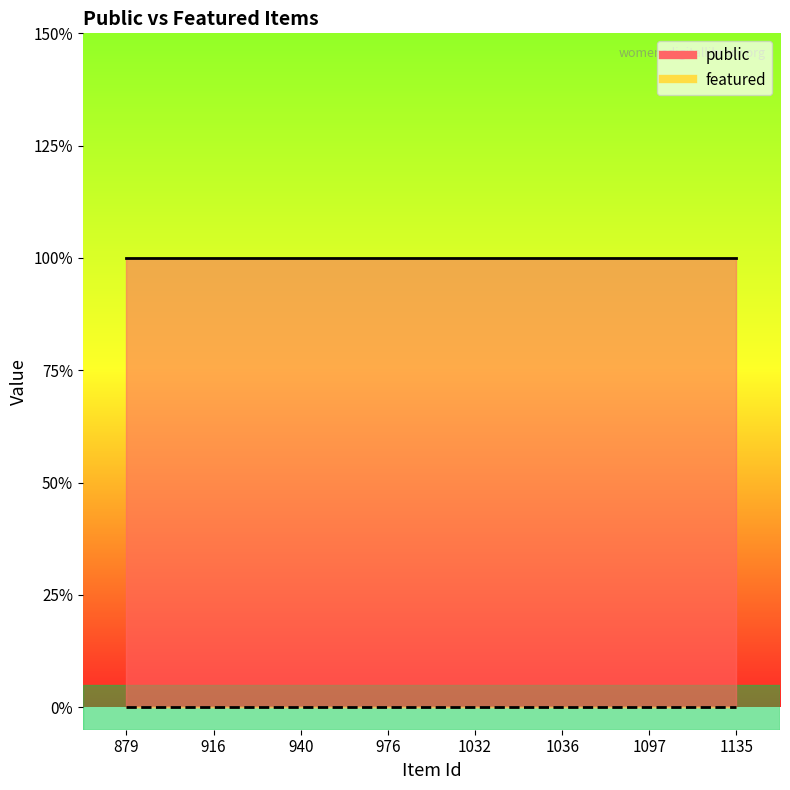

Rank the series by their average value, from highest to lowest.

public, featured